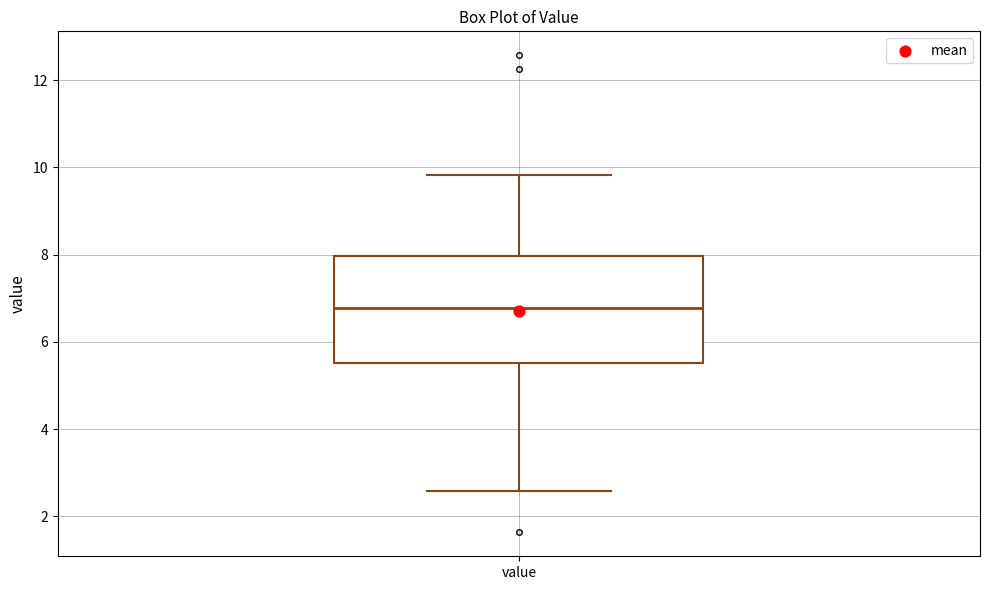

Transcribe this box plot: give where the median line is, the range the box spans, and where the two whiskers end, as read against the y-axis. The values are not printed on the chart, so give them approximately, as read against the axis.

median 6.8, box 5.6 to 8.0, whiskers 2.6 to 9.8